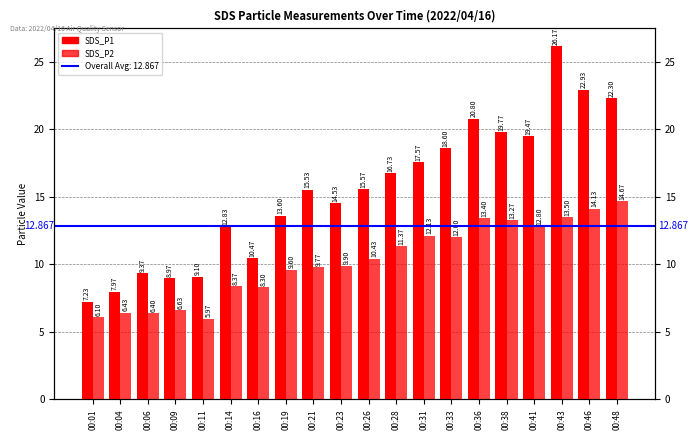

True or false: SDS_P2 has a value of 9.9 at 00:23.

True